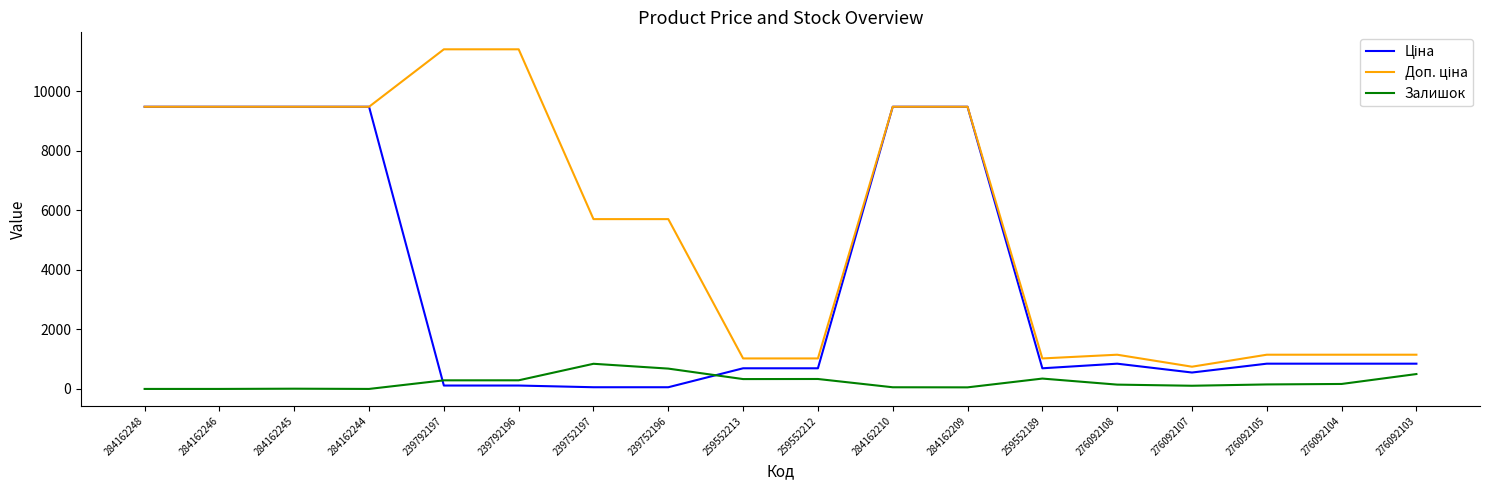

What is the difference between the maximum and minimum values in the Залишок series?

845.0